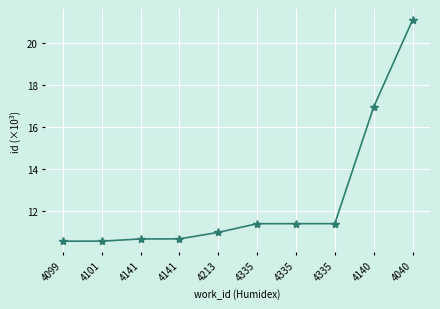

How many lines are shown in the chart?

1